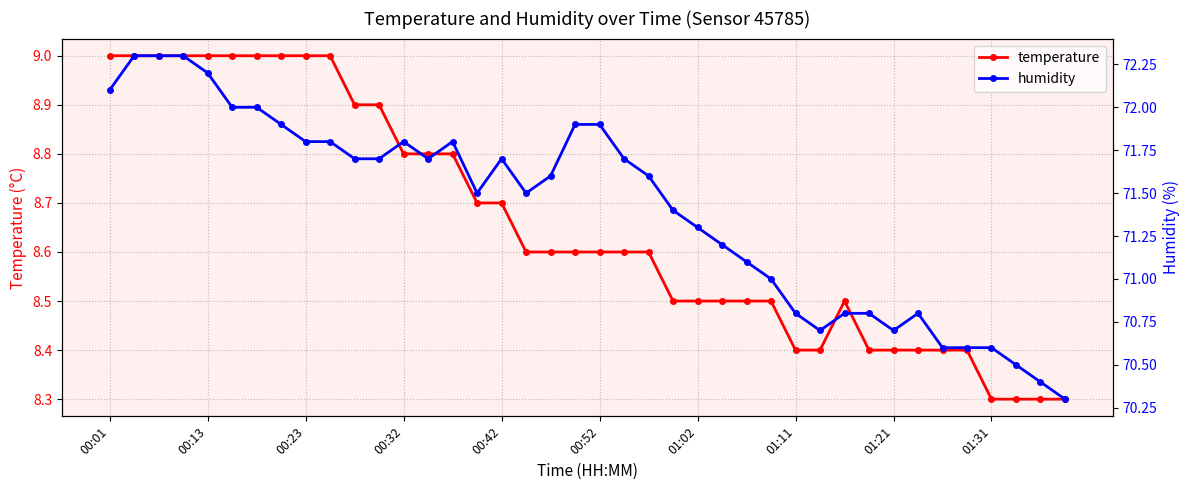

What is the minimum value for temperature?

8.3